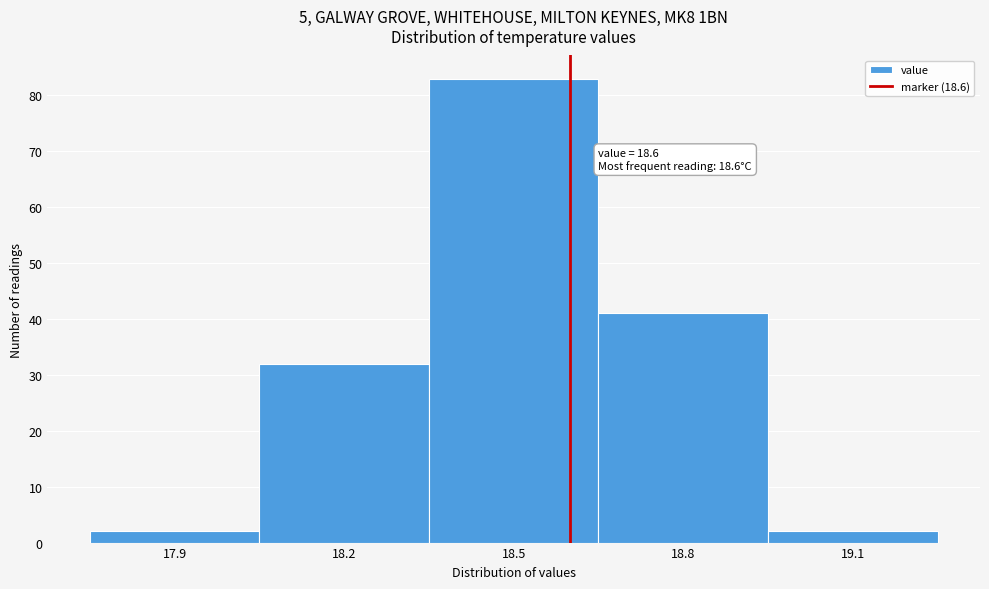

Over which range of the x-axis is the bar tallest?

18.35 to 18.65